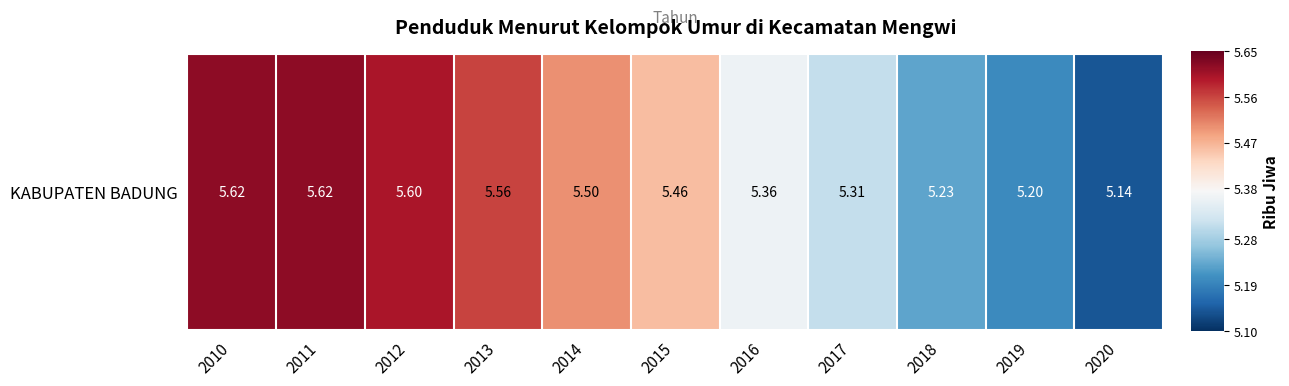

Approximately how many times larger is the value at 2020 compared to 2013?

0.9